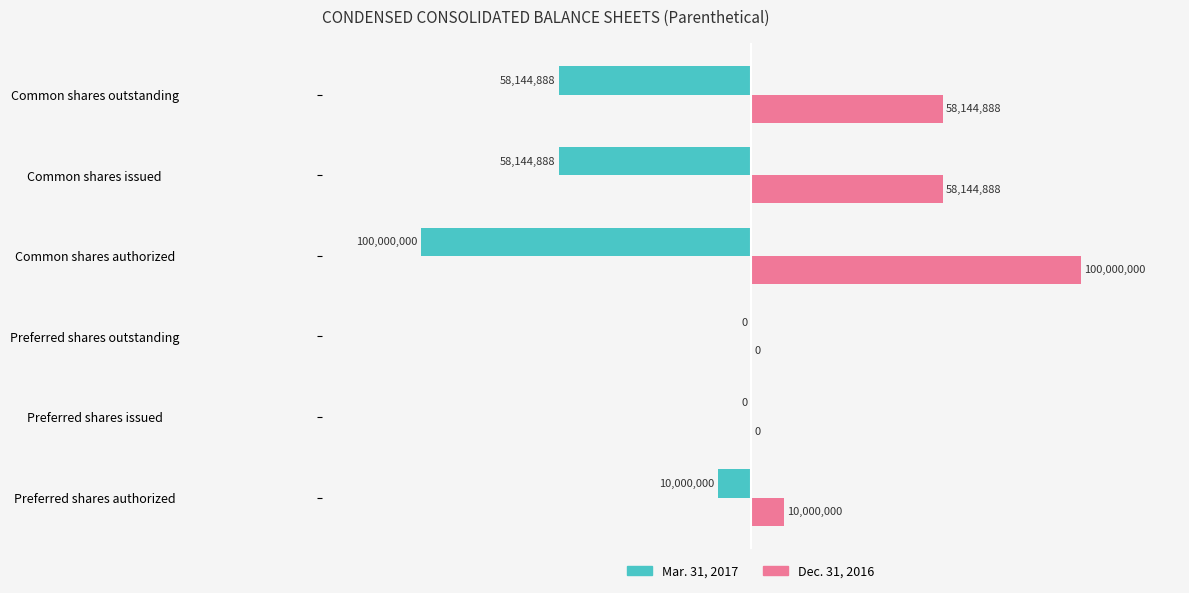

True or false: Mar. 31, 2017 has a value of 0 at Preferred shares outstanding.

True